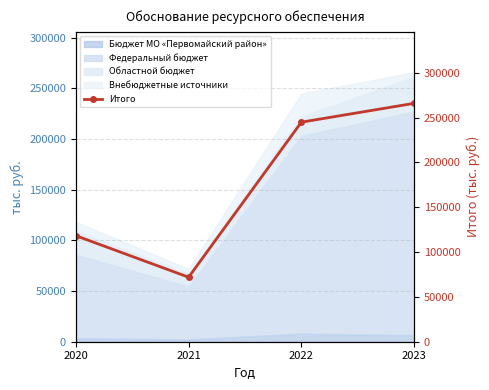

Approximately how many times larger is the value at 2022 compared to 2023?

0.9